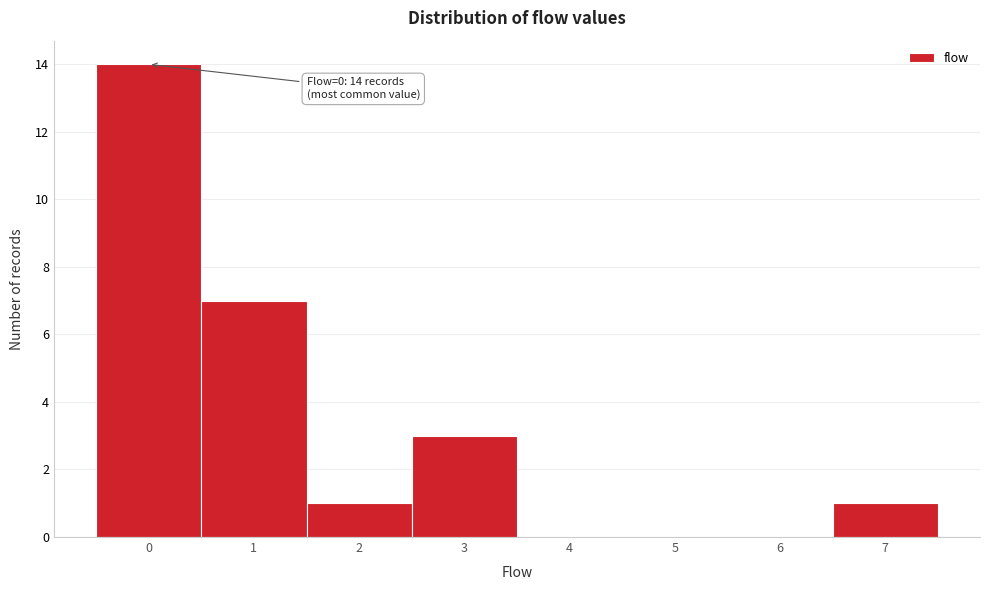

Which range on the x-axis has the tallest bar?

-0.5 to 0.5